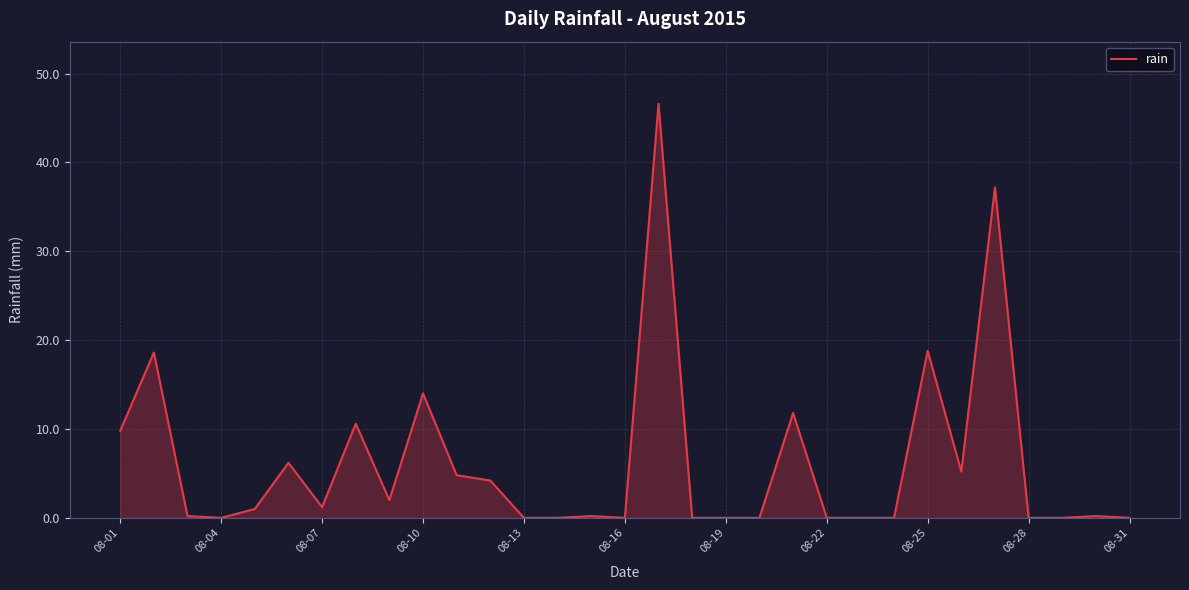

What is the greatest value displayed?

46.6